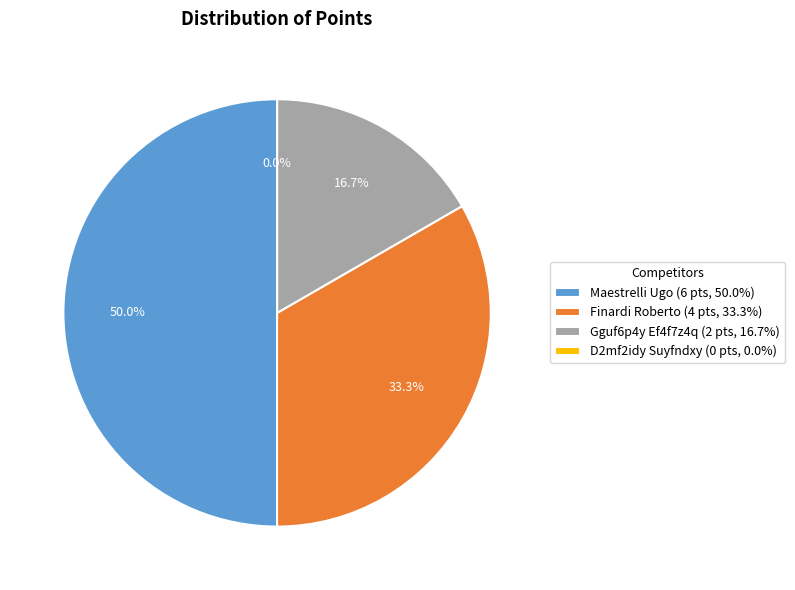

The Gguf6p4y Ef4f7z4q slice represents 6% of the pie. True or false?

False